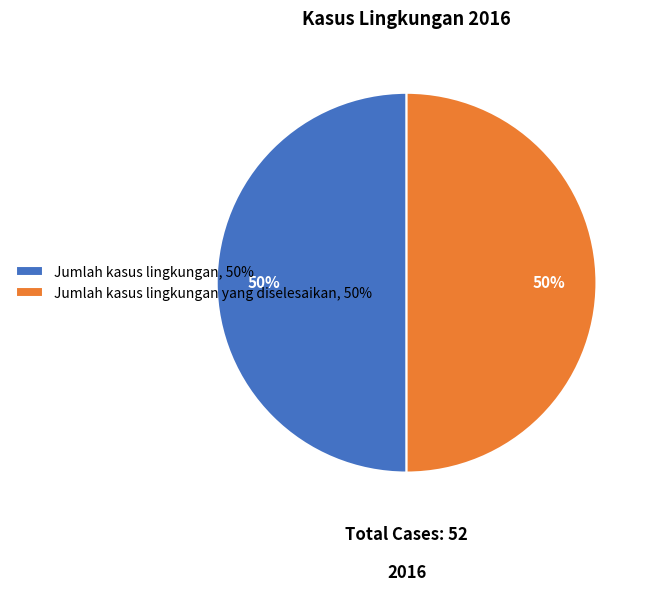

Do Jumlah kasus lingkungan yang diselesaikan, 50% and Jumlah kasus lingkungan, 50% together represent more than half of the pie?

Yes